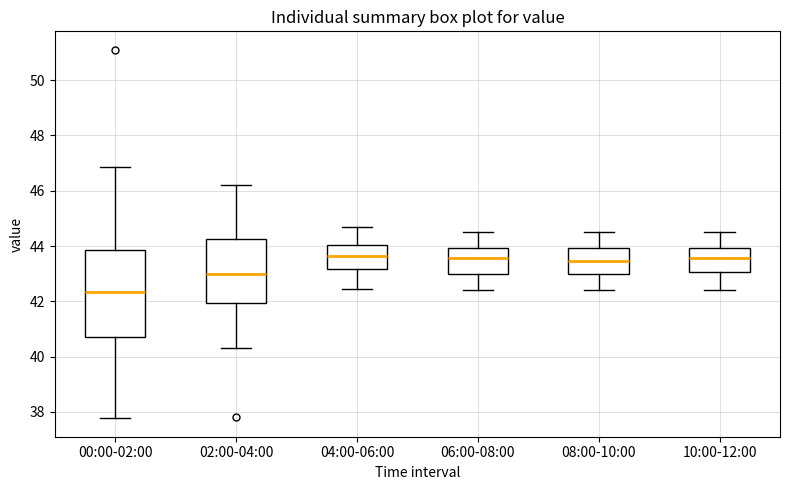

Reading left to right, read every box against the y-axis: the position of its median line, the range the box covers, and the ends of its whiskers. The values are not printed on the chart, so give them approximately, as read against the axis.

00:00-02:00: median 42.4, box 40.8 to 43.8, whiskers 37.8 to 46.8
02:00-04:00: median 43.0, box 42.0 to 44.2, whiskers 40.4 to 46.2
04:00-06:00: median 43.6, box 43.2 to 44.0, whiskers 42.4 to 44.8
06:00-08:00: median 43.6, box 43.0 to 44.0, whiskers 42.4 to 44.6
08:00-10:00: median 43.4, box 43.0 to 44.0, whiskers 42.4 to 44.6
10:00-12:00: median 43.6, box 43.0 to 44.0, whiskers 42.4 to 44.6